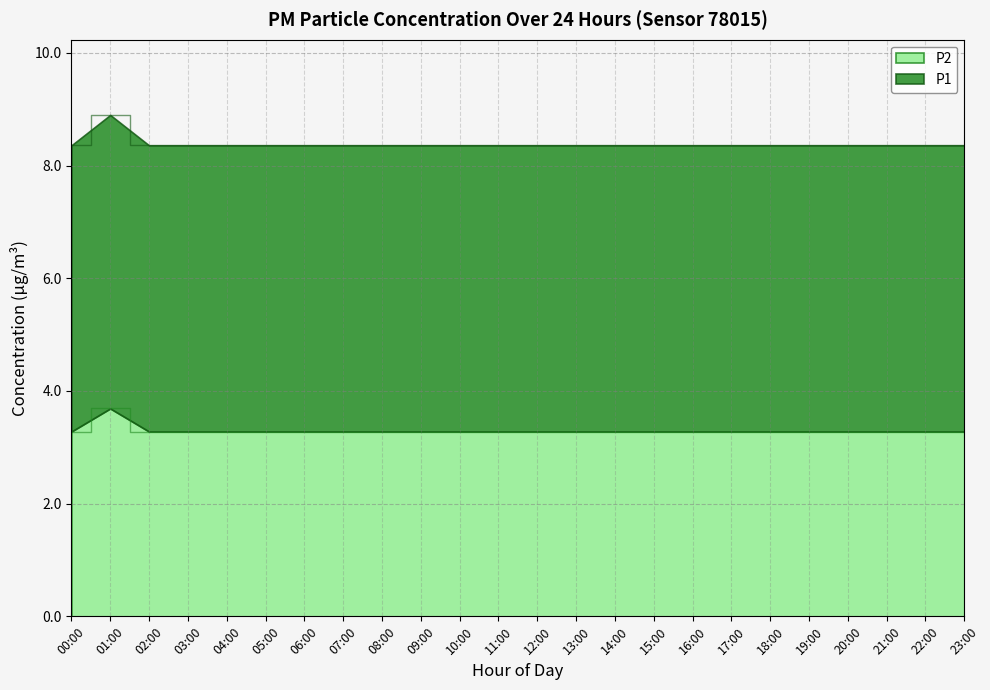

Which series changed the most between 13:00 and 23:00?

P1